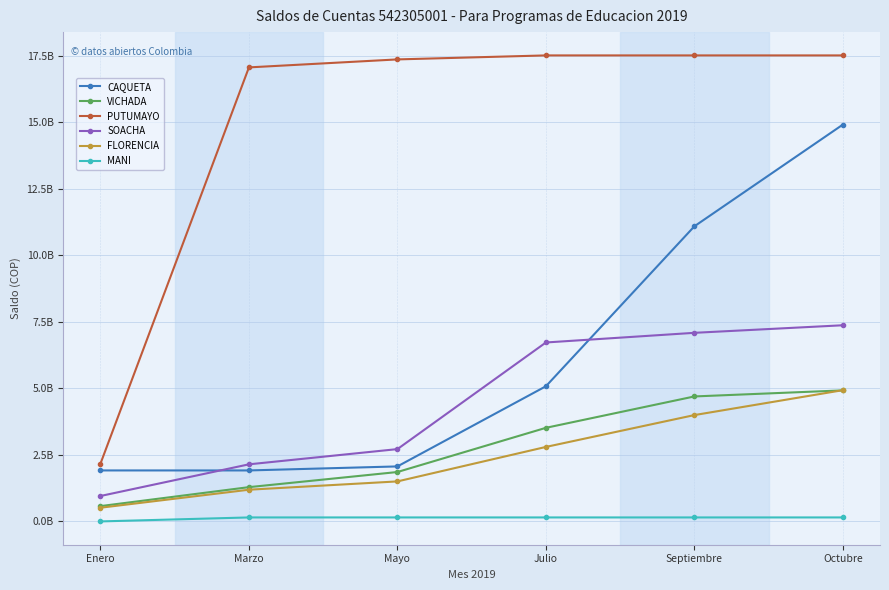

What are all the series names shown in the legend?

CAQUETA, VICHADA, PUTUMAYO, SOACHA, FLORENCIA, MANI